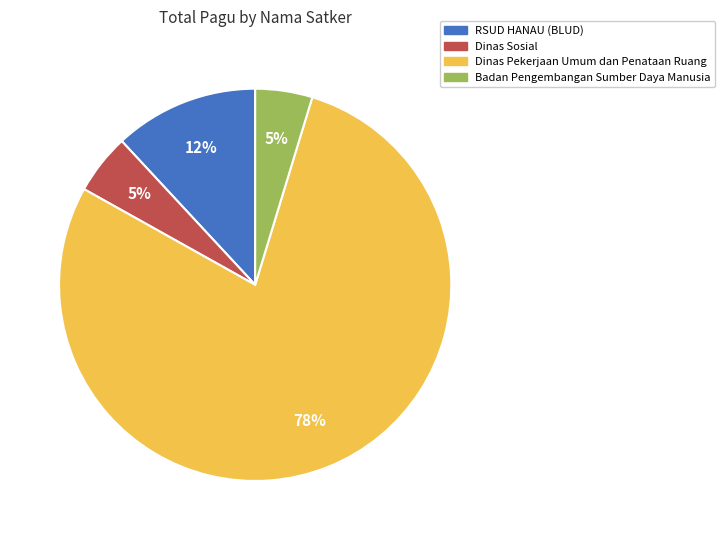

Does any single category account for the majority?

Yes